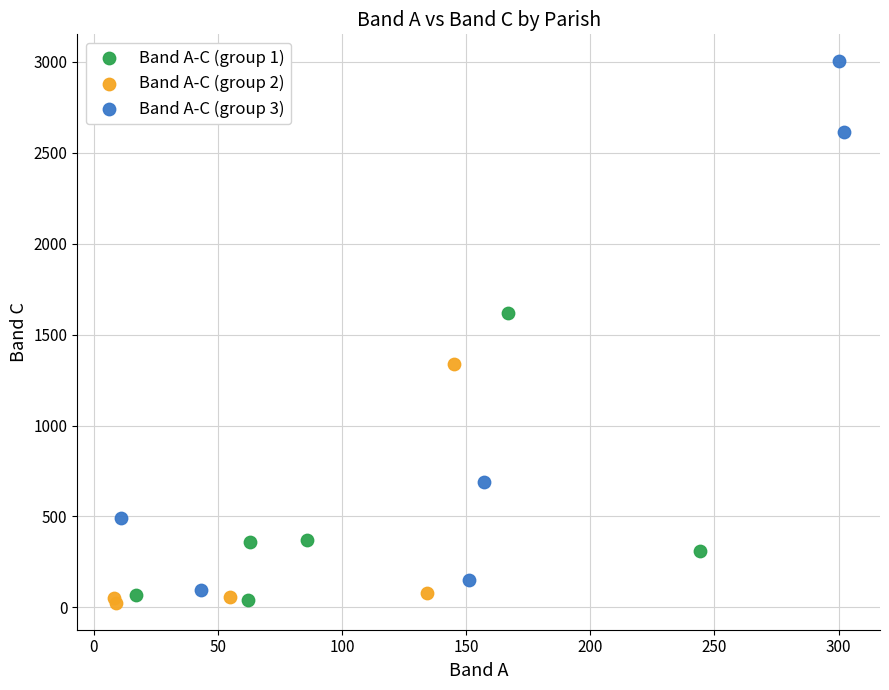

Which series has the widest spread of Y values?

Band A-C (group 3)